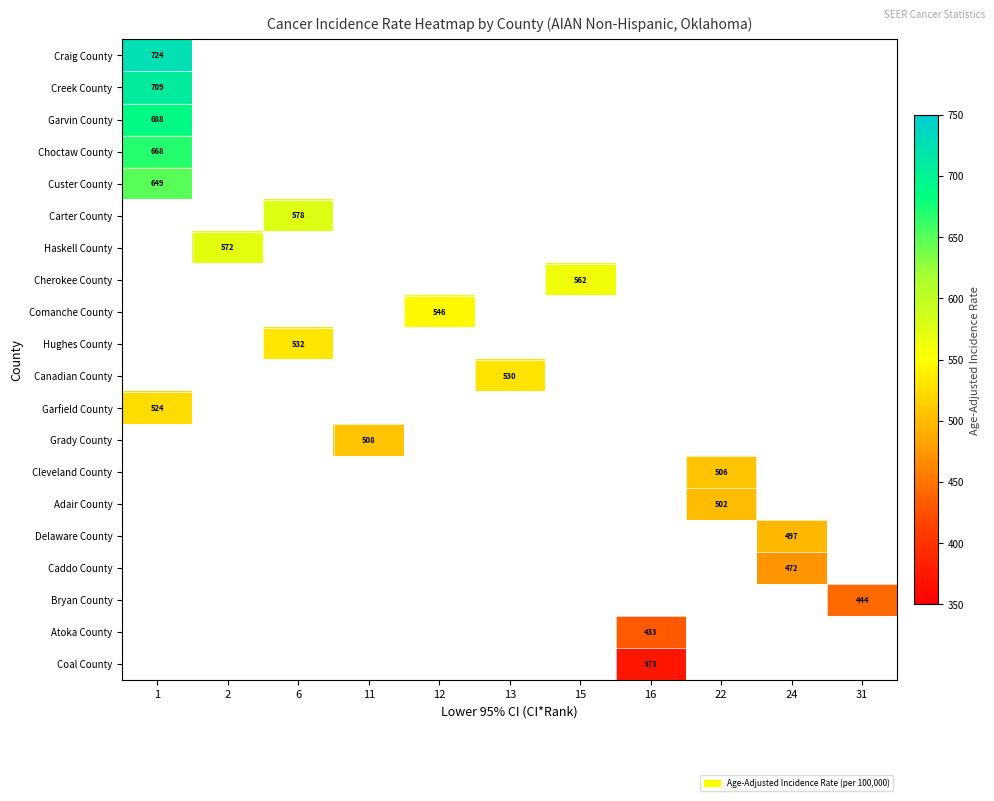

Which category has the lowest value across all series?

16